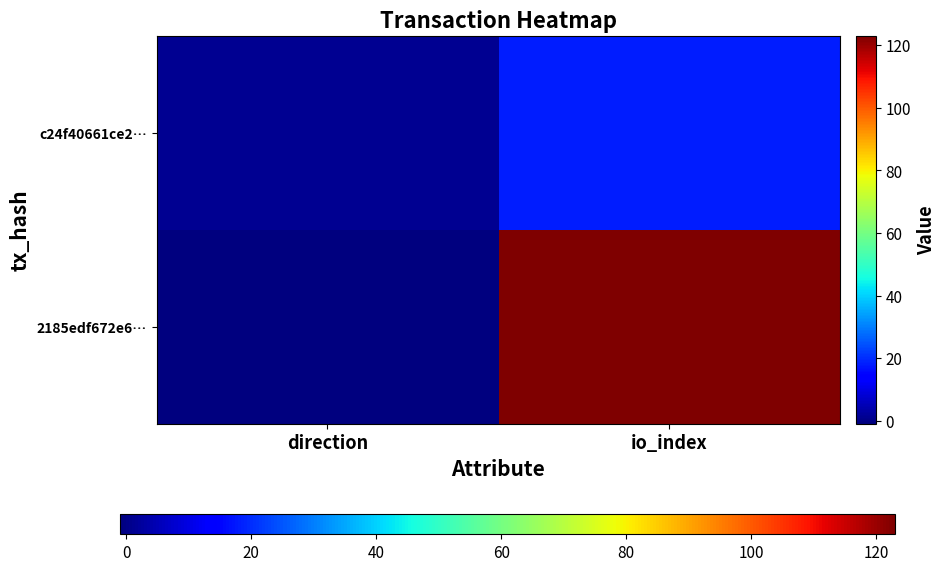

Count the number of categories in the chart.

2